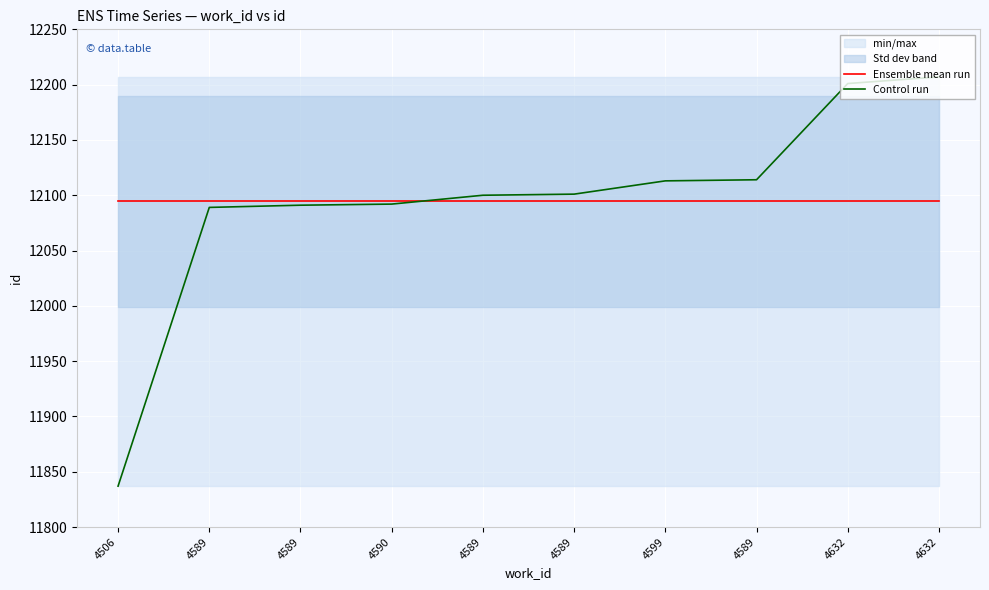

At which category does the chart reach its peak across all series?

4632